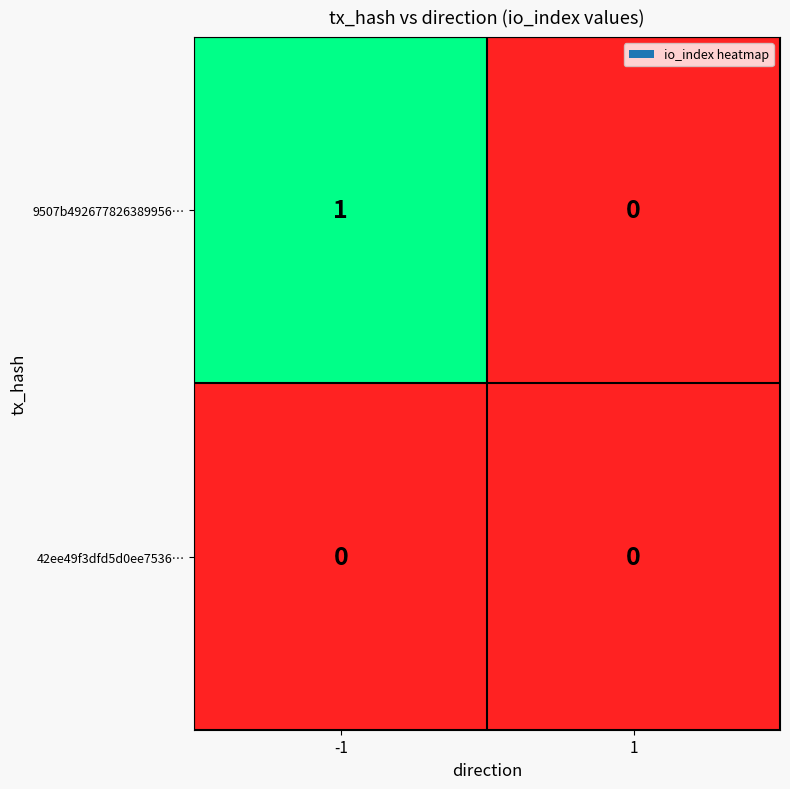

Rank the series by their average value, from lowest to highest.

42ee49f3dfd5d0ee7536…, 9507b492677826389956…